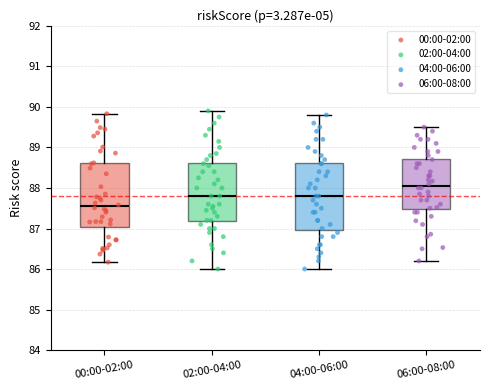

Where does the median line of the box for 06:00-08:00 sit on the y-axis? The values are not printed on the chart, so give them approximately, as read against the axis.

88.1